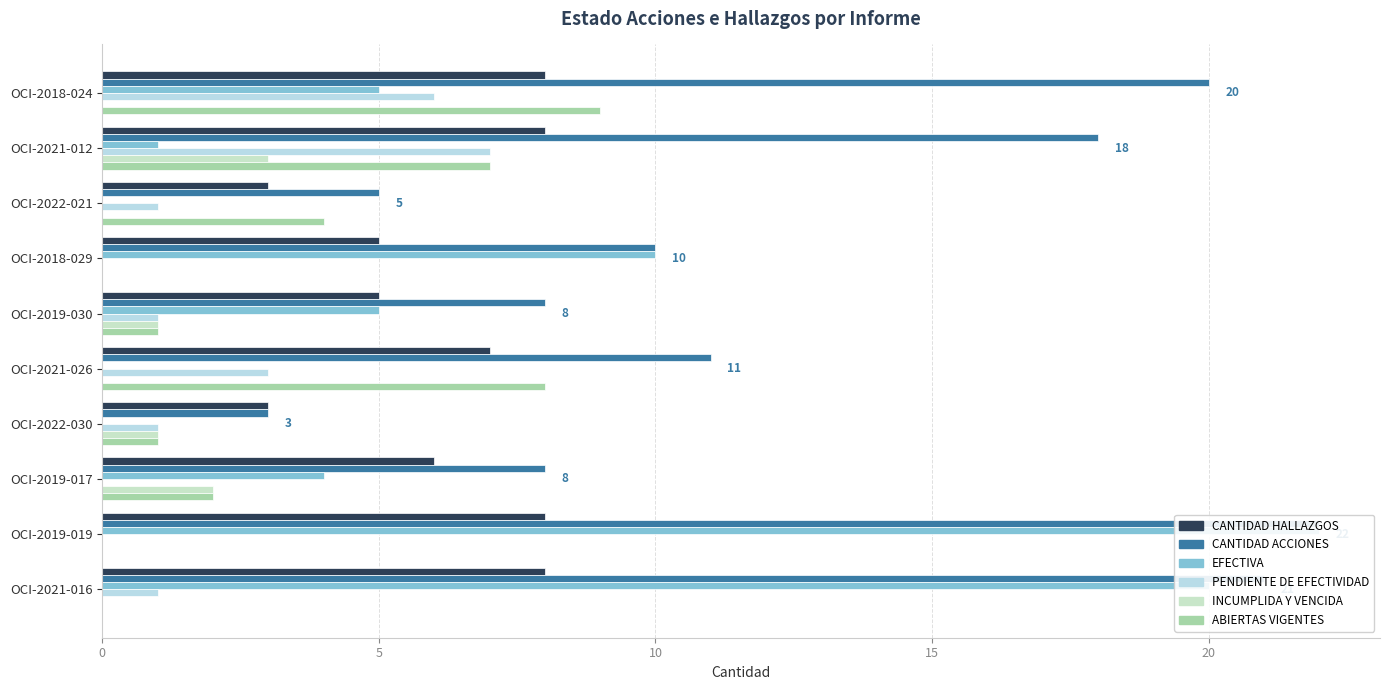

Which series has the largest total across all categories?

CANTIDAD ACCIONES